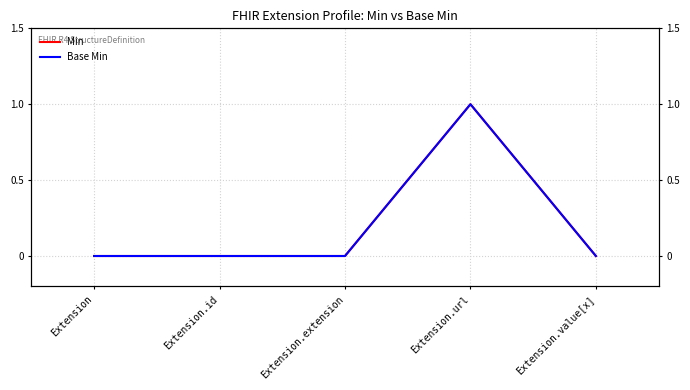

How many interior local peaks does the Min series have?

1